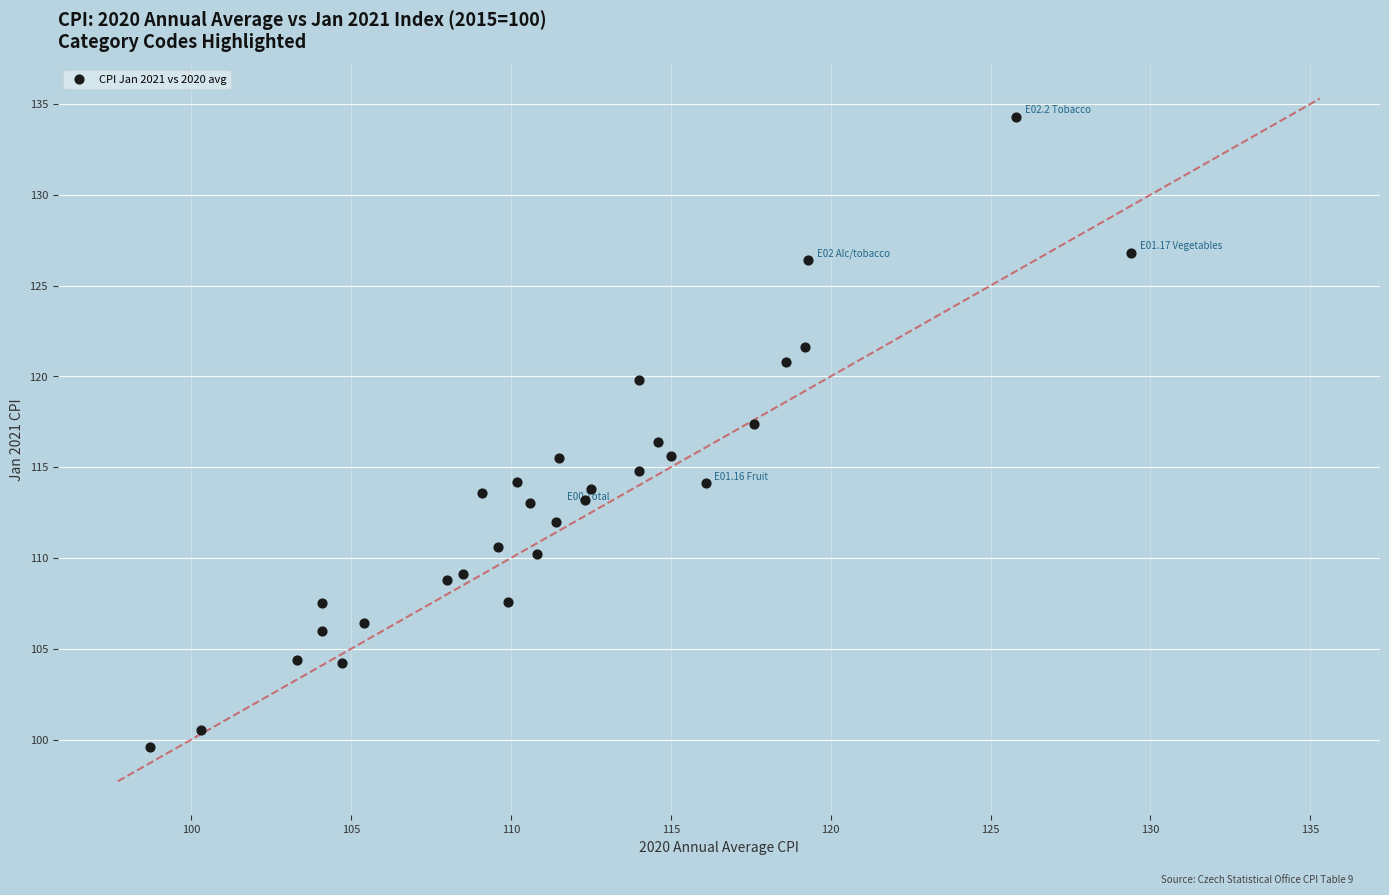

What is the range of Y values (max minus min)?

34.7